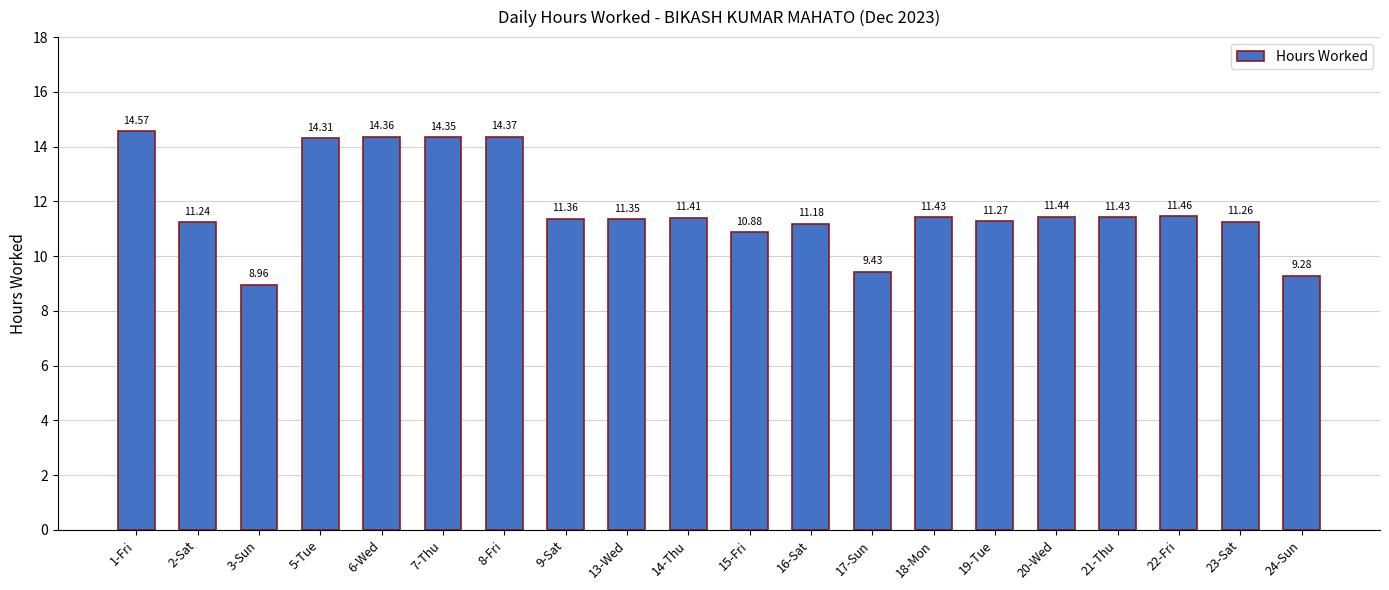

Count the number of categories in the chart.

20